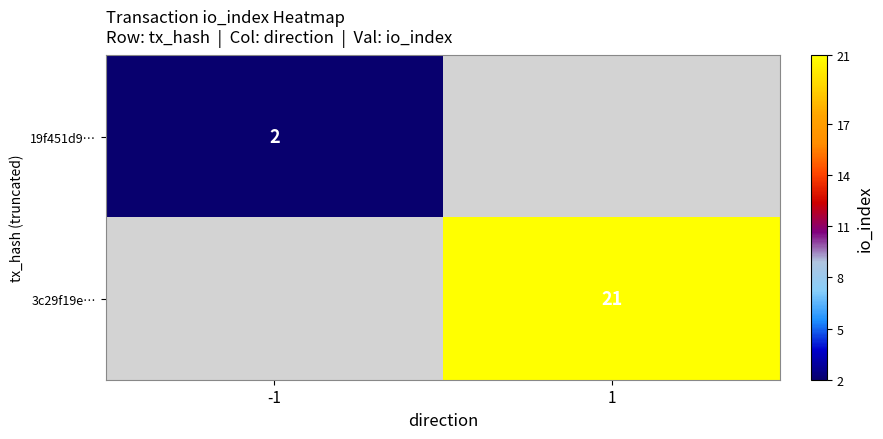

The value of 19f451d9… at -1 is 0.9. True or false?

False